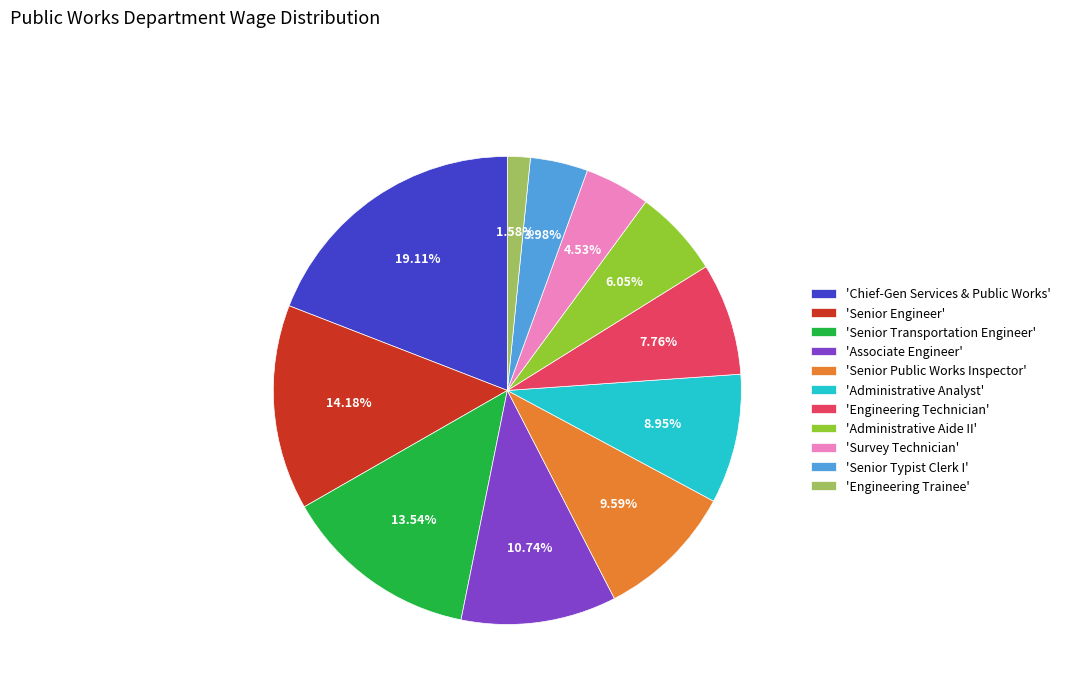

Rank the categories by value from highest to lowest.

'Chief-Gen Services & Public Works', 'Senior Engineer', 'Senior Transportation Engineer', 'Associate Engineer', 'Senior Public Works Inspector', 'Administrative Analyst', 'Engineering Technician', 'Administrative Aide II', 'Survey Technician', 'Senior Typist Clerk I', 'Engineering Trainee'